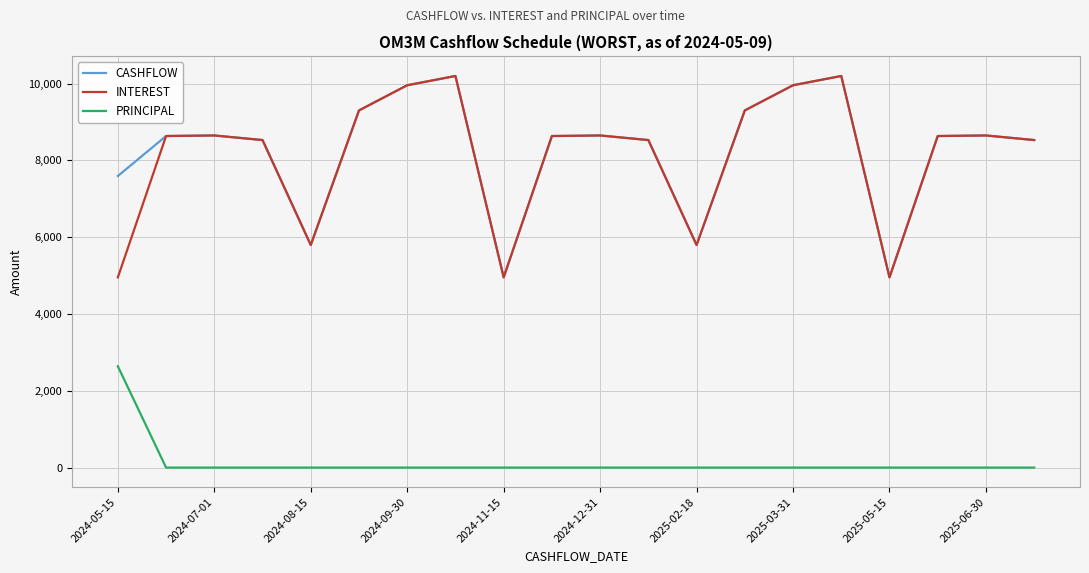

True or false: INTEREST and PRINCIPAL intersect in this chart.

False